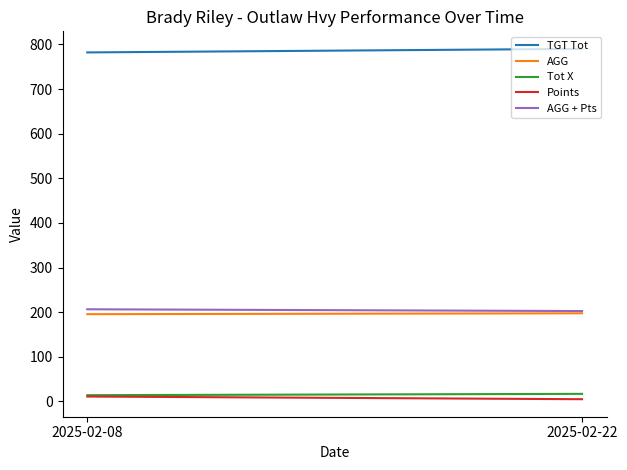

Which series has the largest total across all categories?

TGT Tot